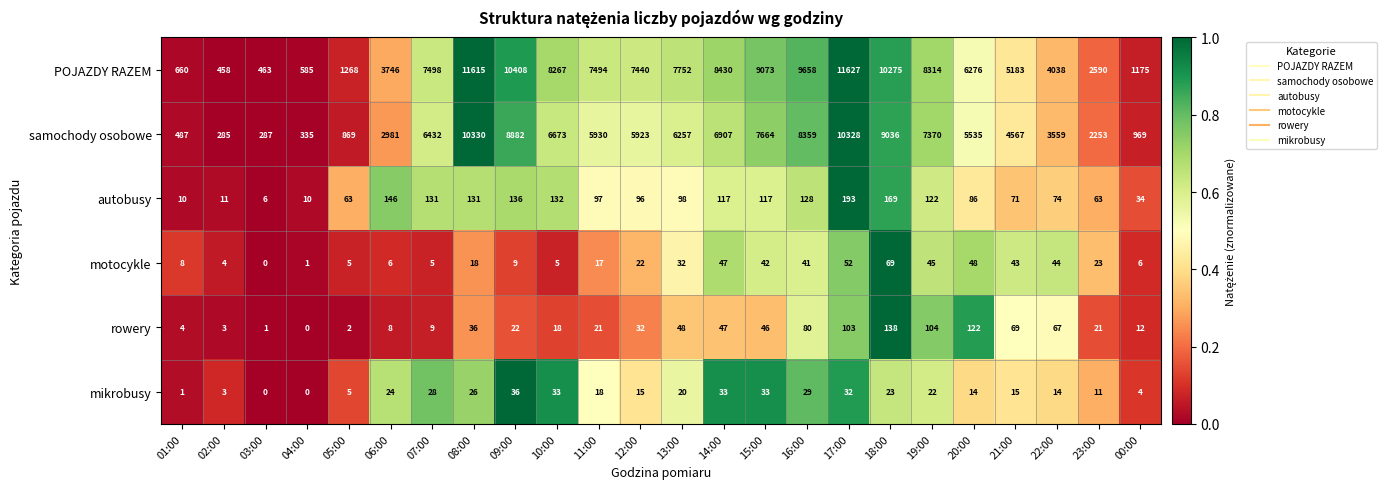

Rank the series at 07:00 from highest to lowest value.

POJAZDY RAZEM, samochody osobowe, autobusy, mikrobusy, rowery, motocykle